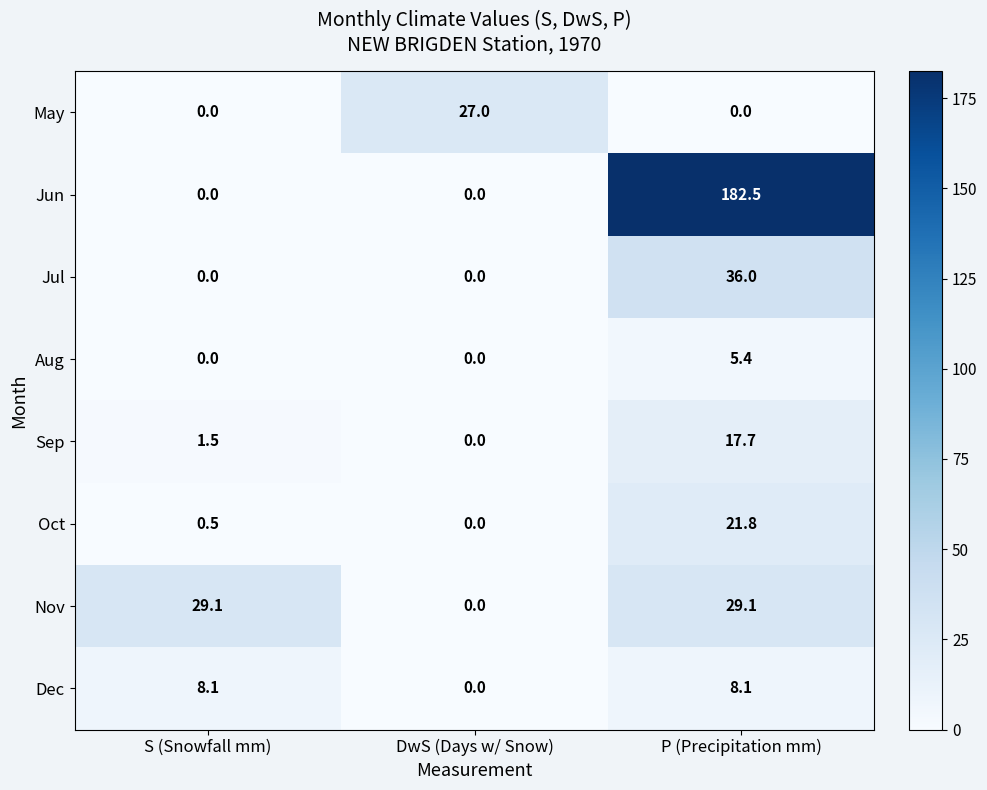

Reading right to left, extract all data points from this chart.

May: P (Precipitation mm)=0.0	DwS (Days w/ Snow)=27.0	S (Snowfall mm)=0.0
Jun: P (Precipitation mm)=182.5	DwS (Days w/ Snow)=0.0	S (Snowfall mm)=0.0
Jul: P (Precipitation mm)=36.0	DwS (Days w/ Snow)=0.0	S (Snowfall mm)=0.0
Aug: P (Precipitation mm)=5.4	DwS (Days w/ Snow)=0.0	S (Snowfall mm)=0.0
Sep: P (Precipitation mm)=17.7	DwS (Days w/ Snow)=0.0	S (Snowfall mm)=1.5
Oct: P (Precipitation mm)=21.8	DwS (Days w/ Snow)=0.0	S (Snowfall mm)=0.5
Nov: P (Precipitation mm)=29.1	DwS (Days w/ Snow)=0.0	S (Snowfall mm)=29.1
Dec: P (Precipitation mm)=8.1	DwS (Days w/ Snow)=0.0	S (Snowfall mm)=8.1